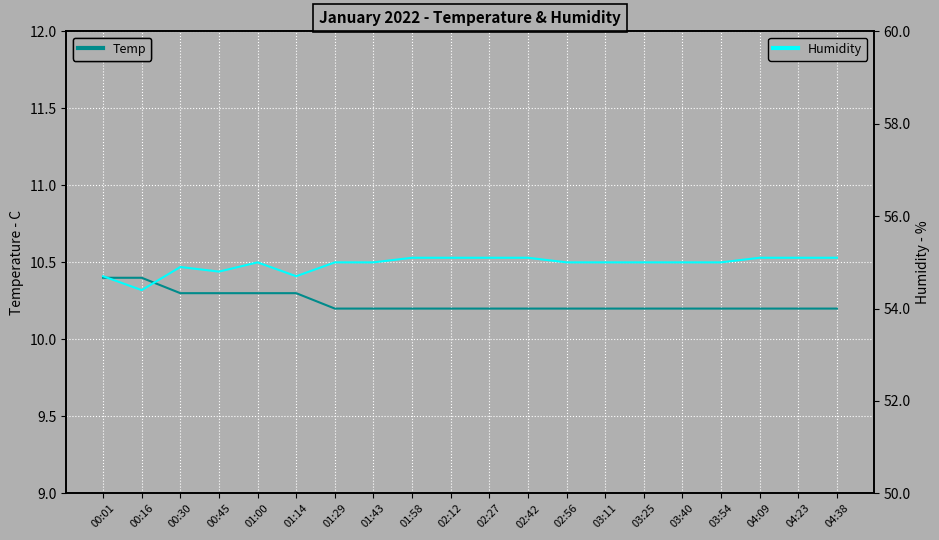

At how many categories does at least one series exceed 32?

20